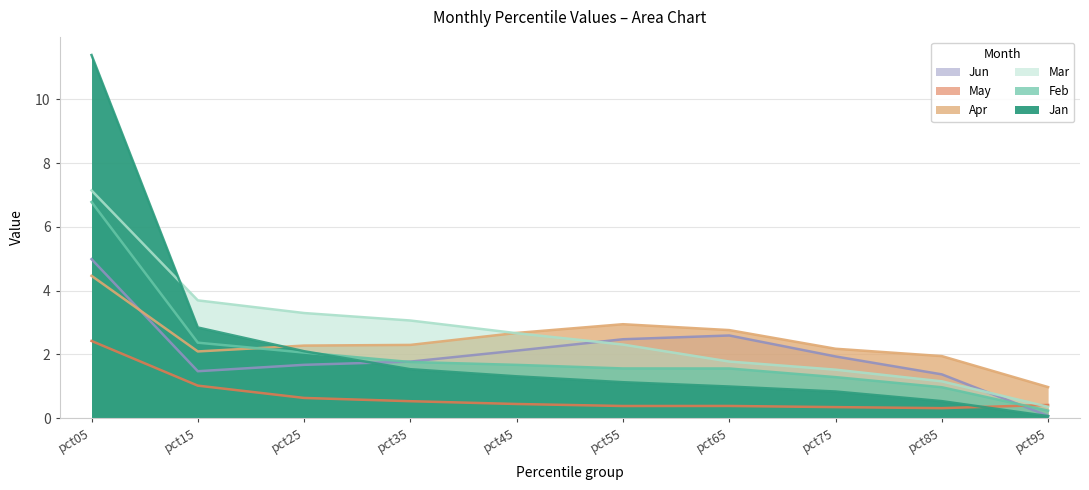

What is the greatest value displayed?

11.4